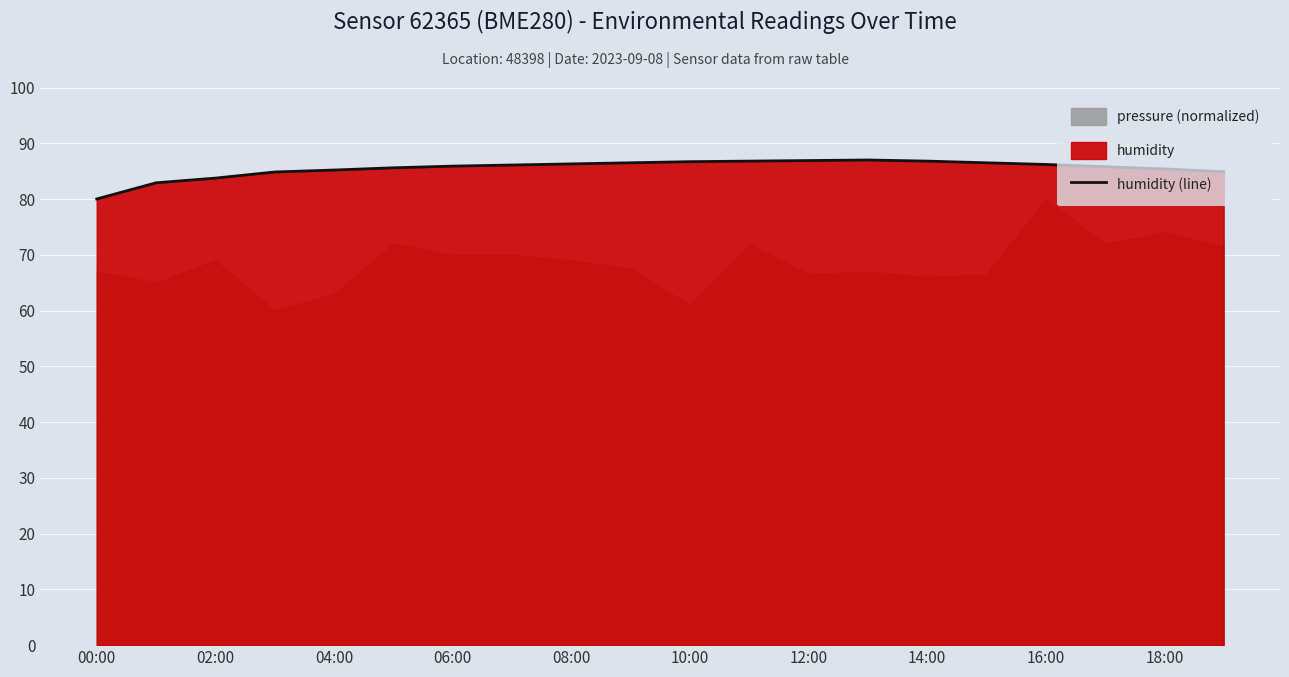

Which category has the lowest value in the humidity (line) series?

00:00